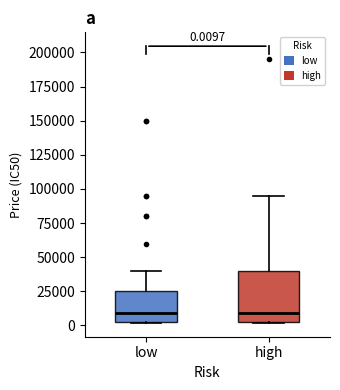

Which box is the tallest, from its lower edge to its upper edge?

high